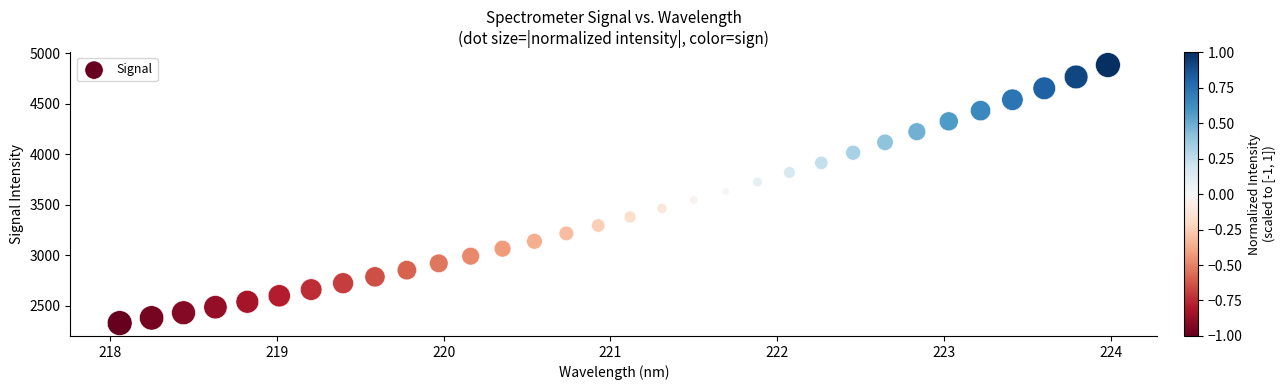

What is the range of Y values (max minus min)?

2554.8